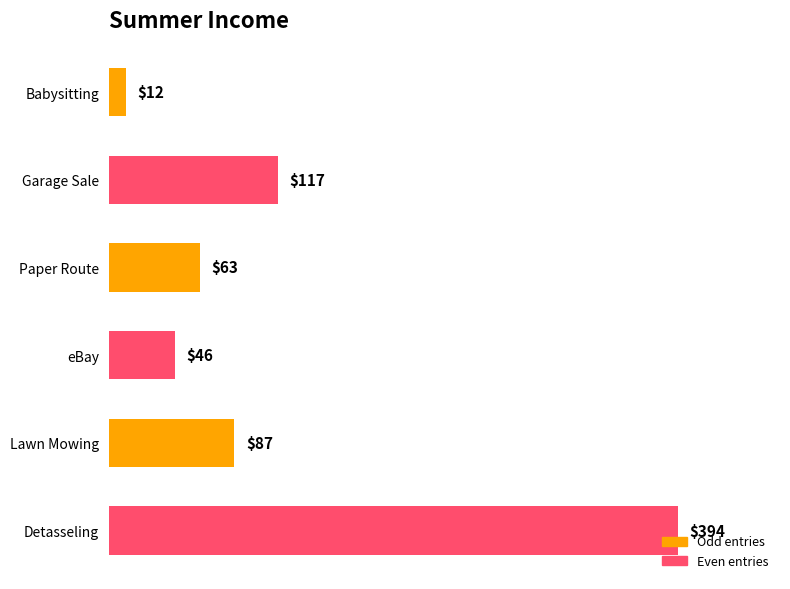

Which label corresponds to the largest value in the chart?

Detasseling